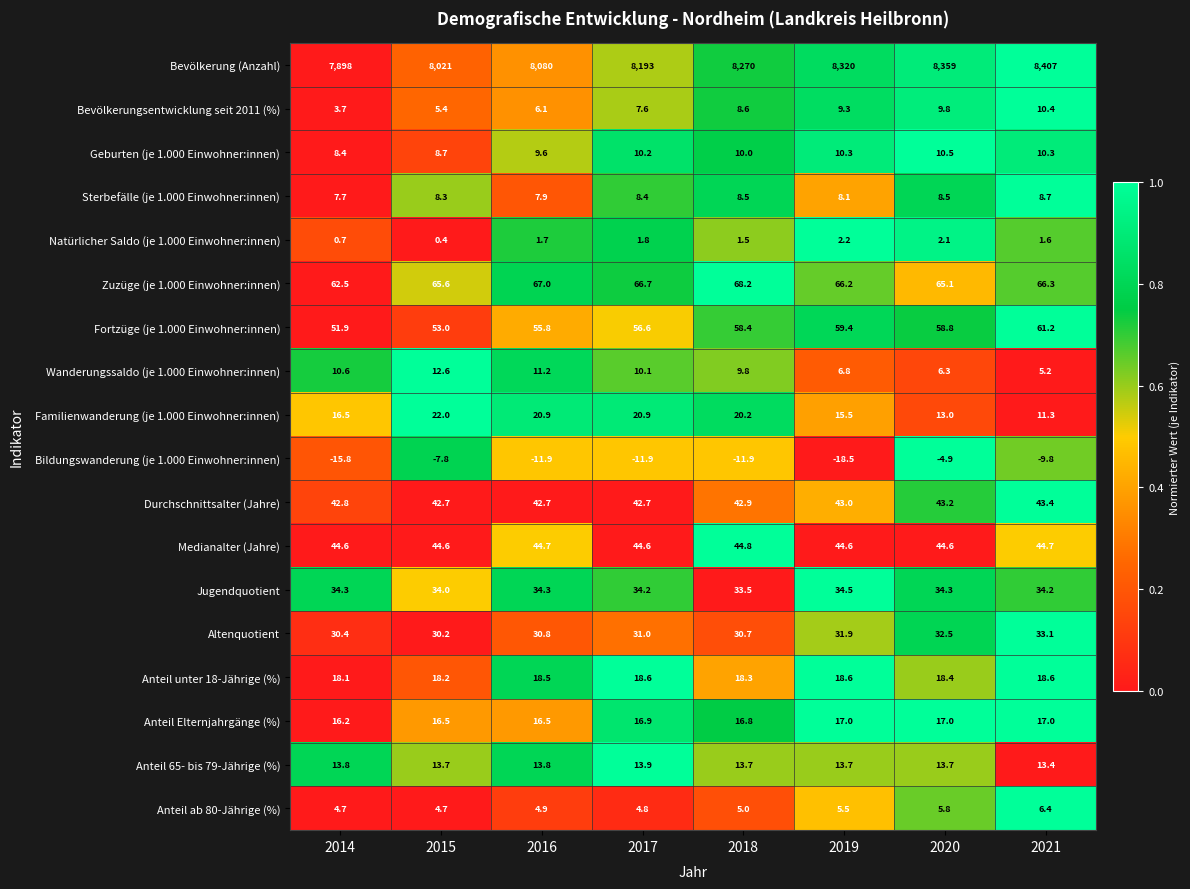

Which series changed the most between 2018 and 2019?

Bevölkerung (Anzahl)